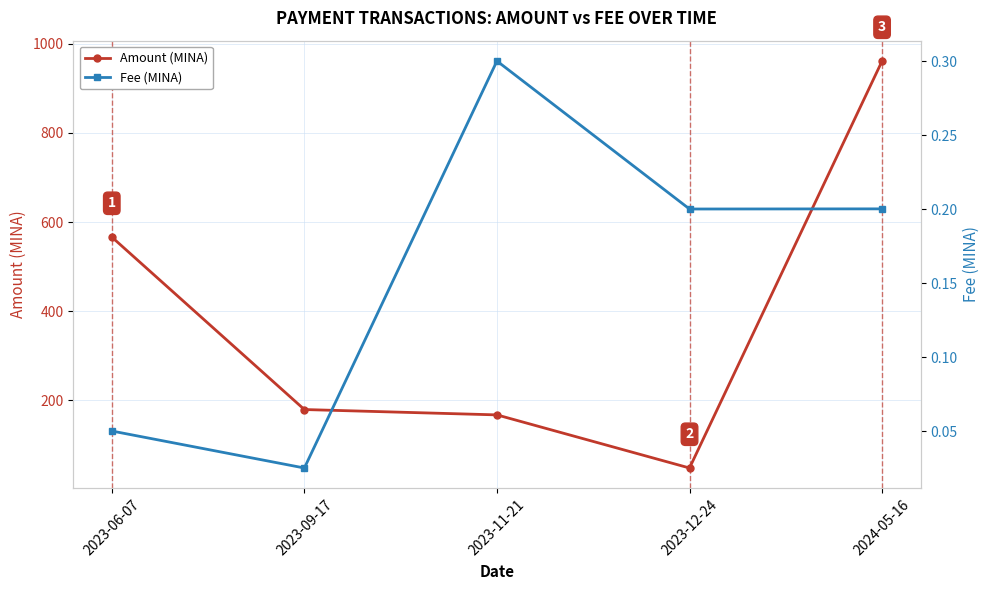

At which category is the sum across all series the highest?

2024-05-16